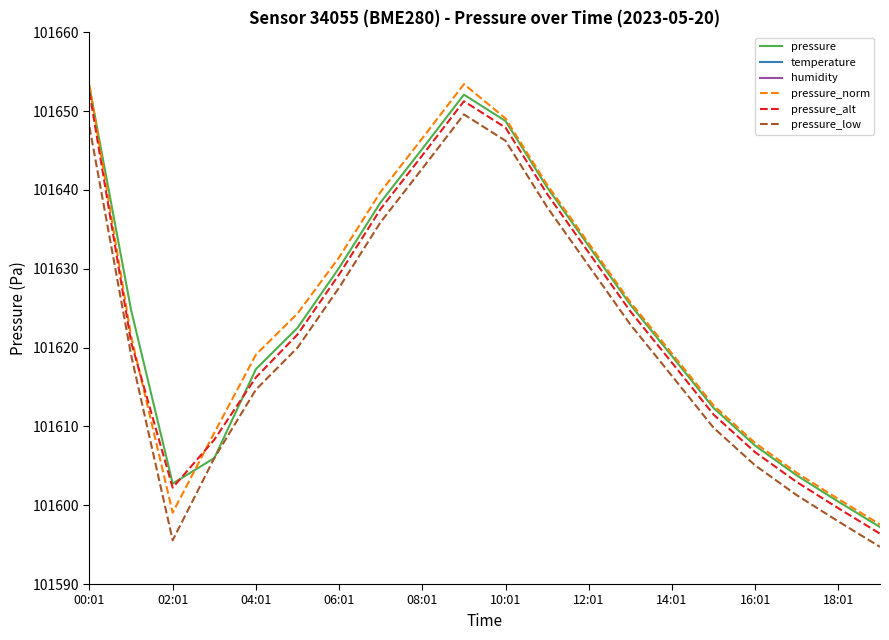

The value of humidity at 11 is 99.0. True or false?

True